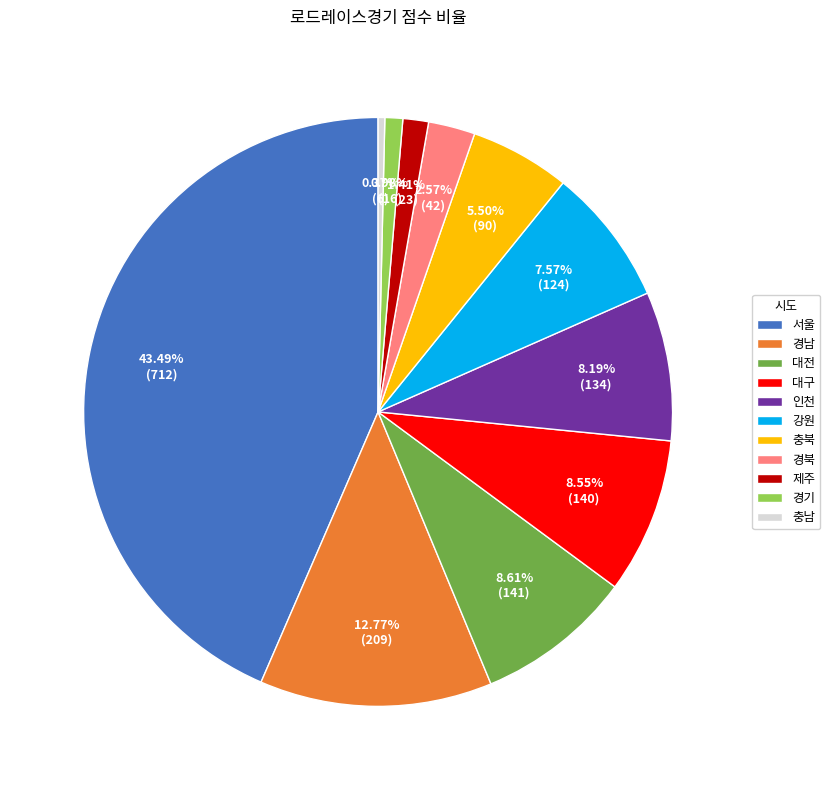

What percentage is the 제주 slice, to the nearest percent?

1%